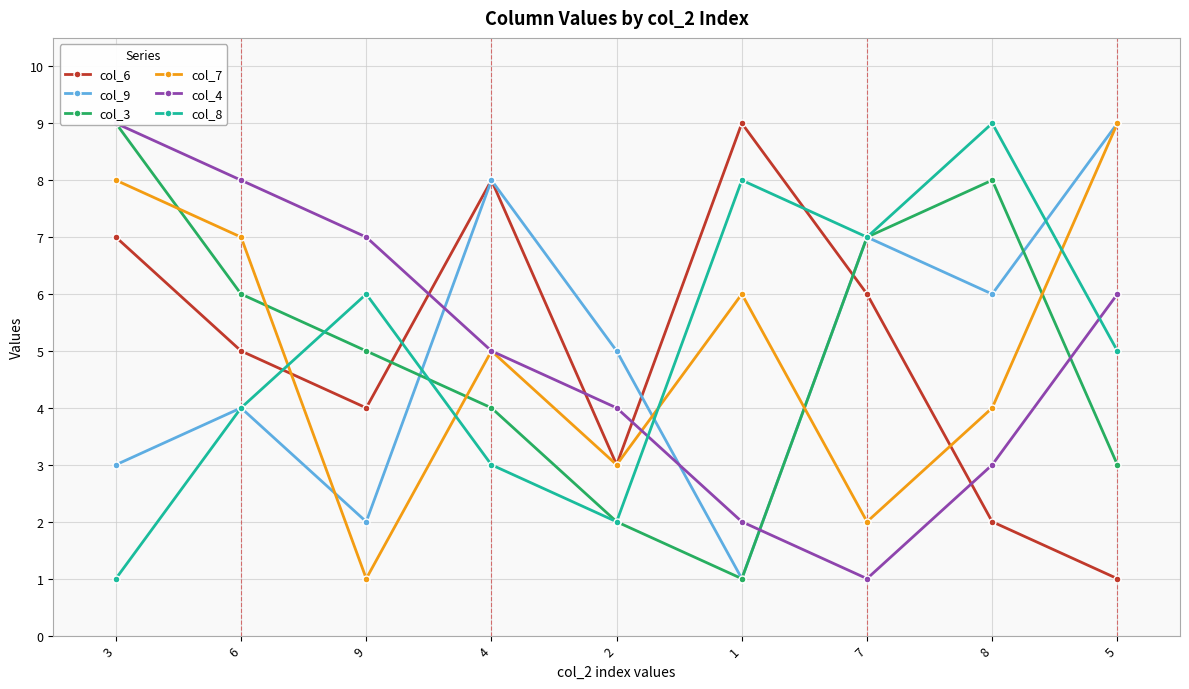

What is the maximum value shown in the chart?

9